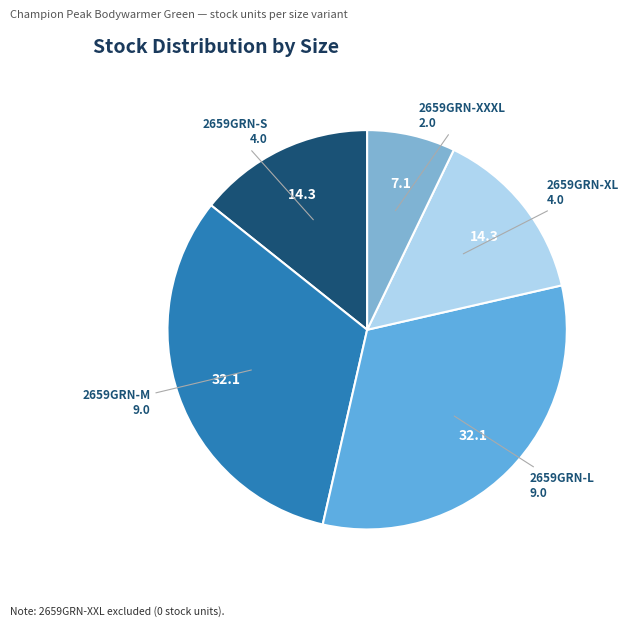

How many slices are in this pie chart?

5